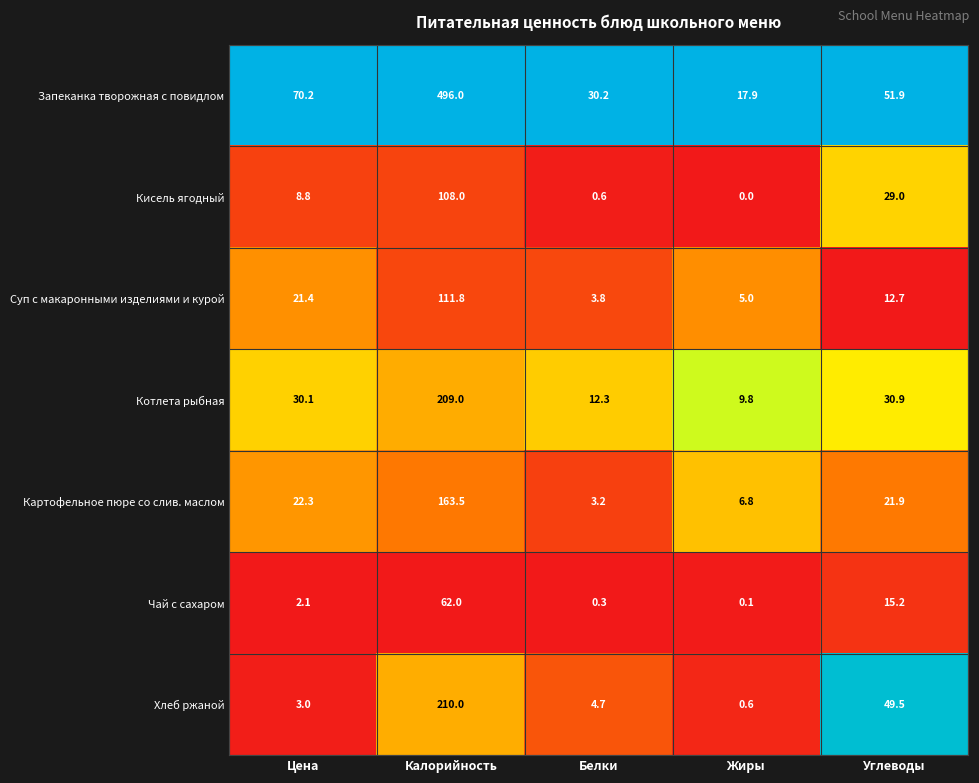

The Котлета рыбная series shows 12.3 at Белки. True or false?

True